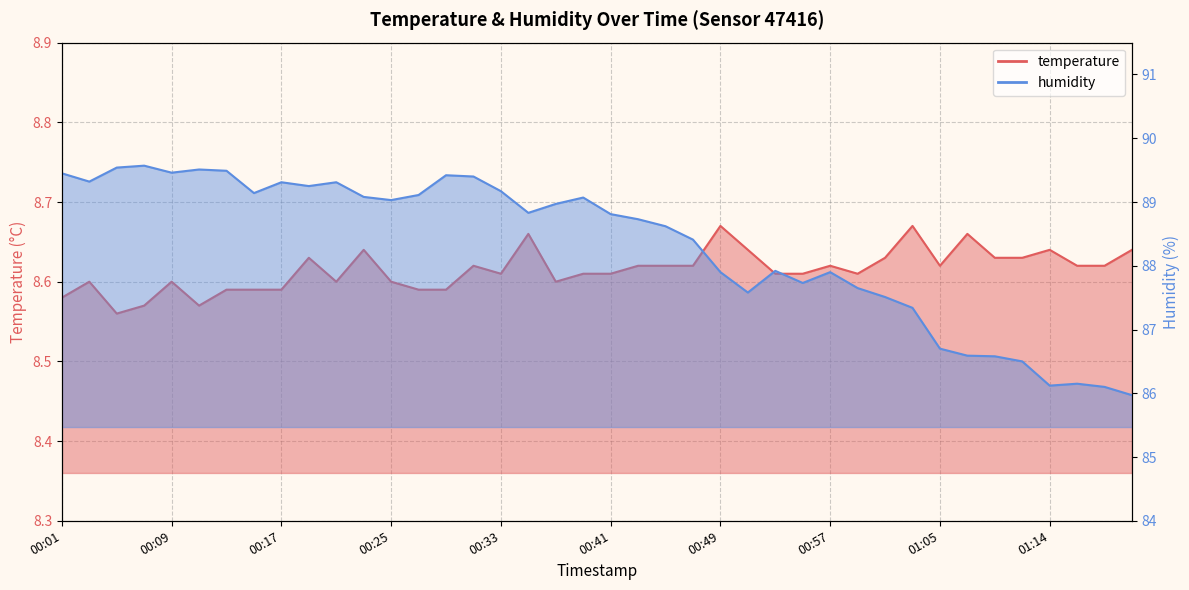

Which series has the largest total across all categories?

humidity